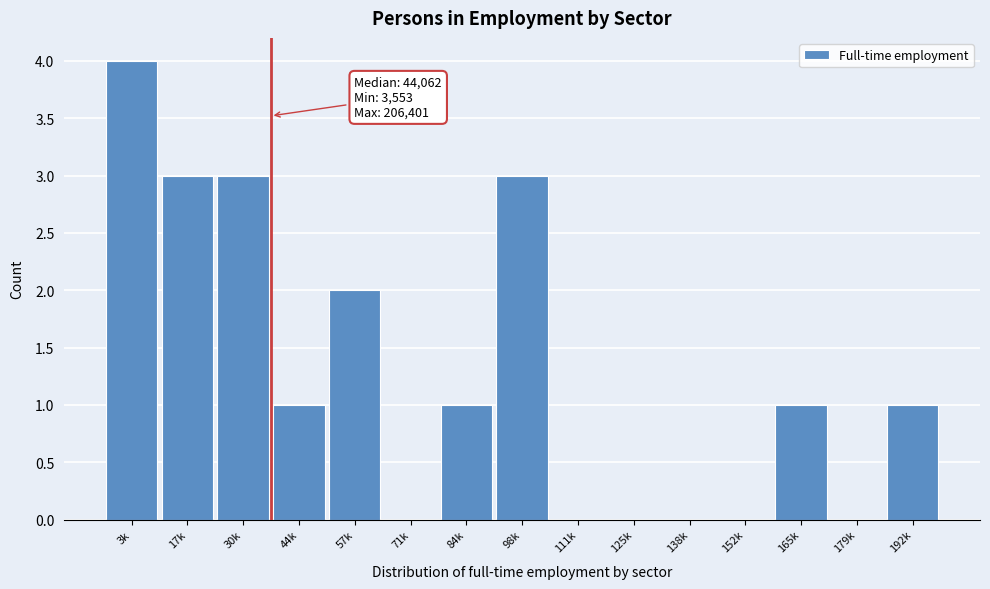

Reading right to left, extract all data points from this chart.

192k=1	179k=0	165k=1	152k=0	138k=0	125k=0	111k=0	98k=3	84k=1	71k=0	57k=2	44k=1	30k=3	17k=3	3k=4